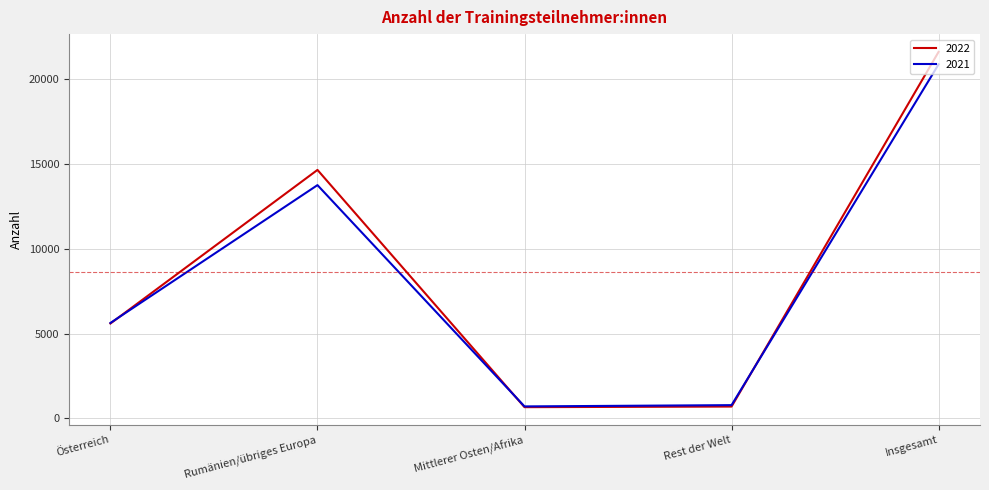

What is the maximum value for 2022?

21622